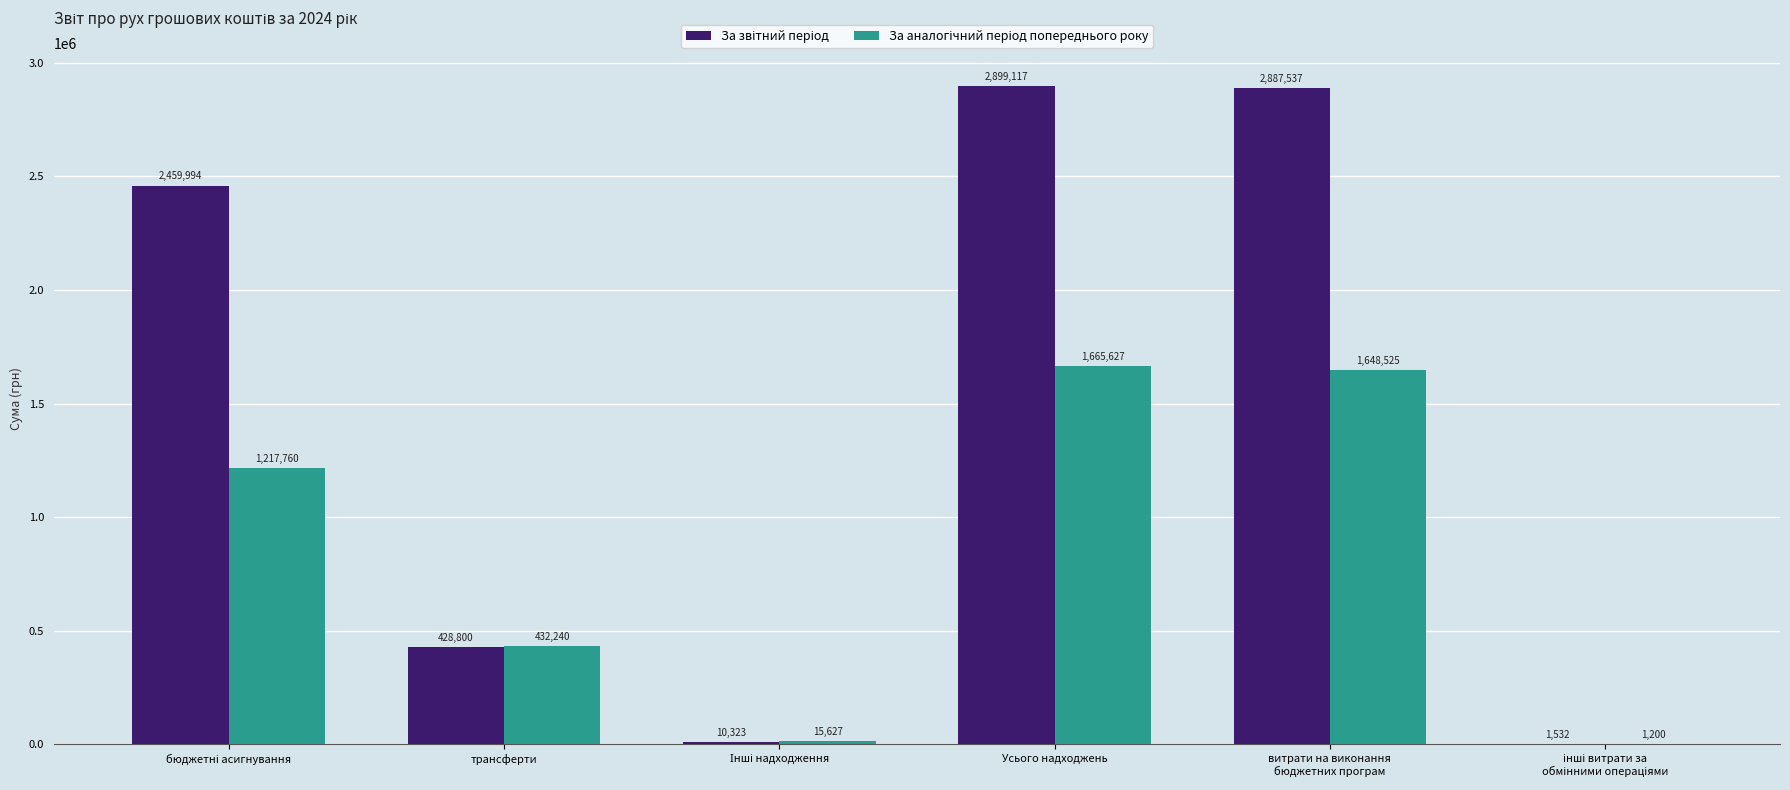

At which category does the chart reach its peak across all series?

Усього надходжень